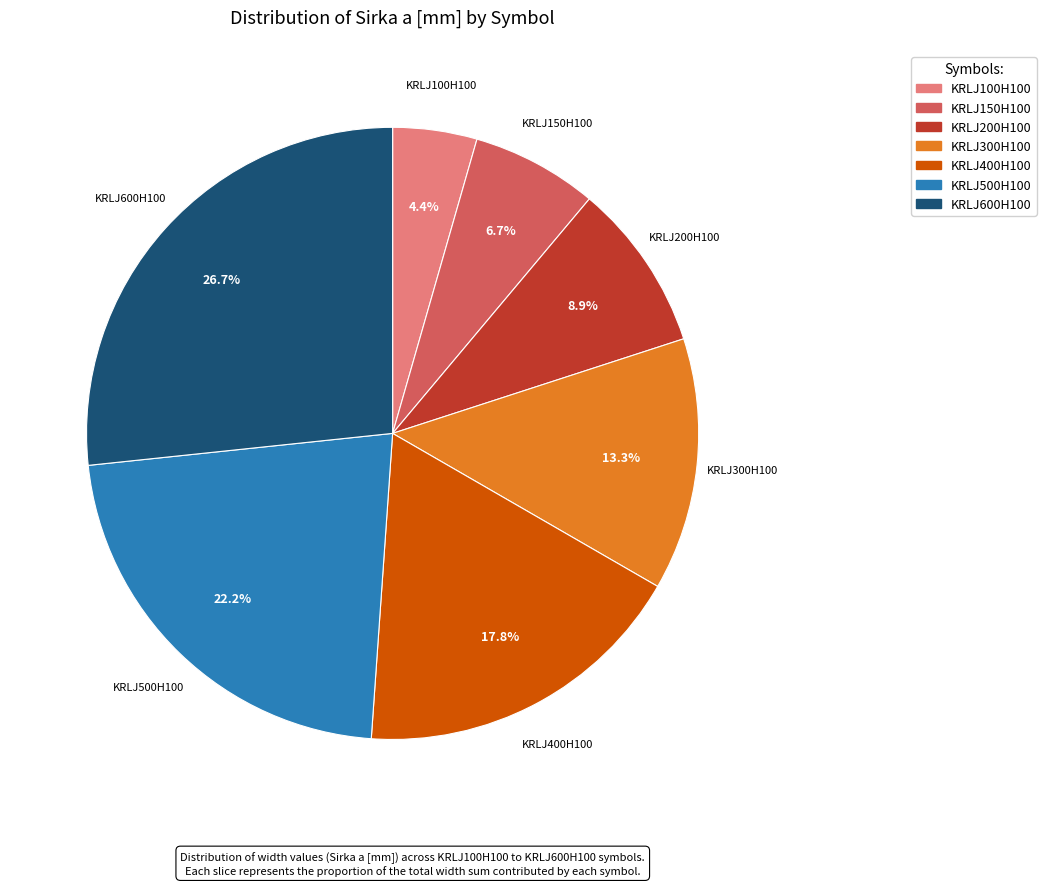

Is it true that KRLJ500H100 is 22% of the pie?

True